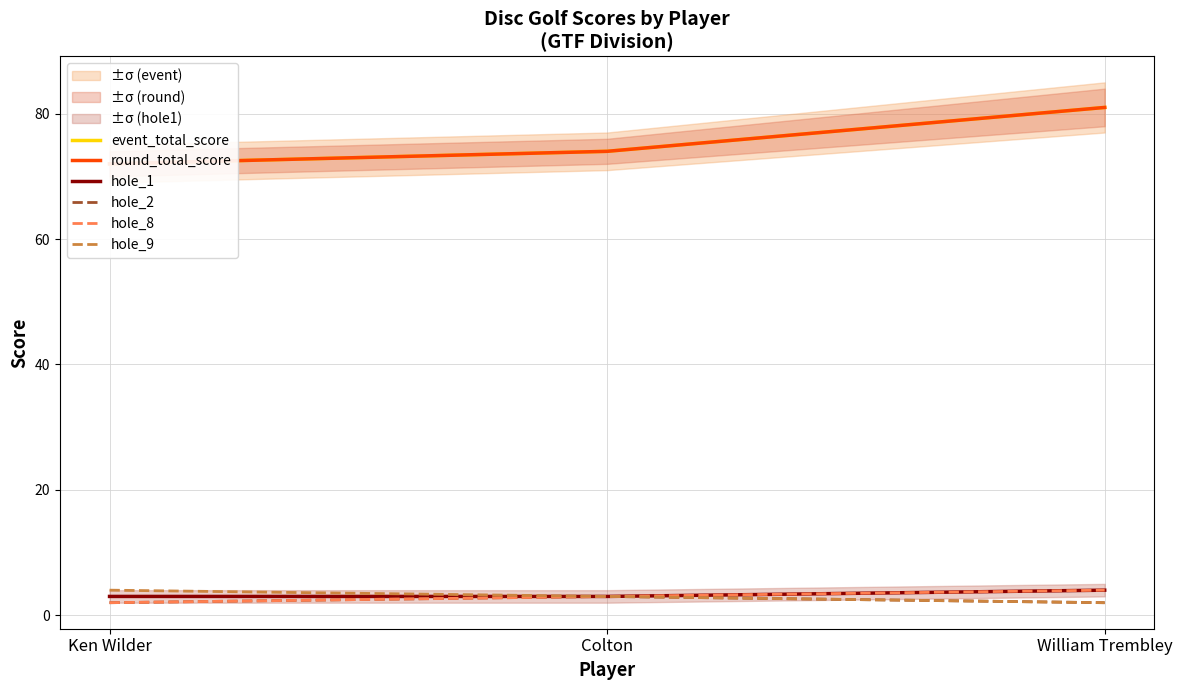

Which category has the lowest value across all series?

Ken Wilder